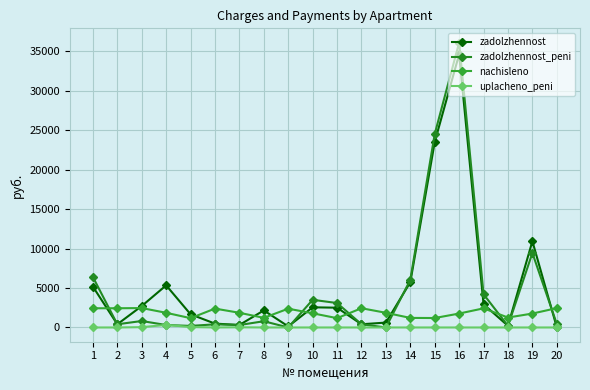

True or false: nachisleno and zadolzhennost cross at least once.

True